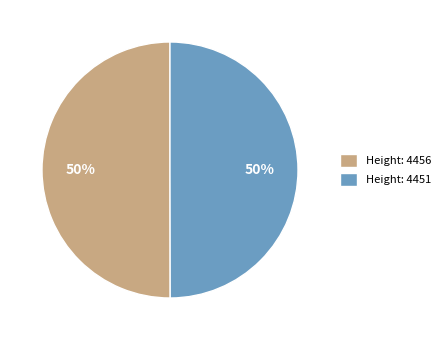

What percentage is the Height: 4456 slice, to the nearest percent?

50%